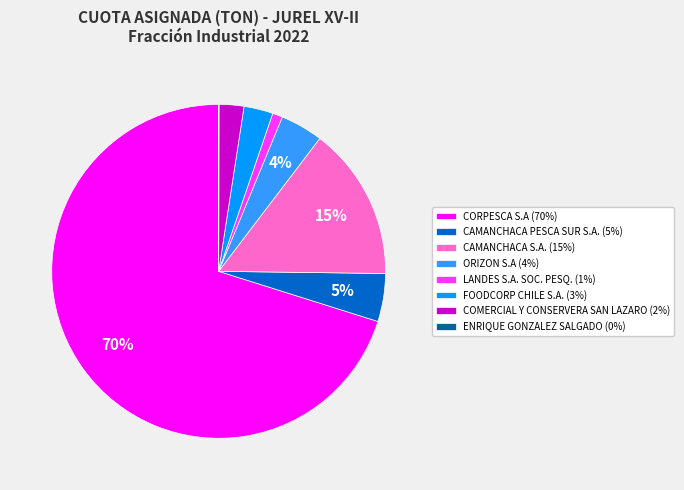

Do COMERCIAL Y CONSERVERA SAN LAZARO and FOODCORP CHILE S.A. together represent more than half of the pie?

No